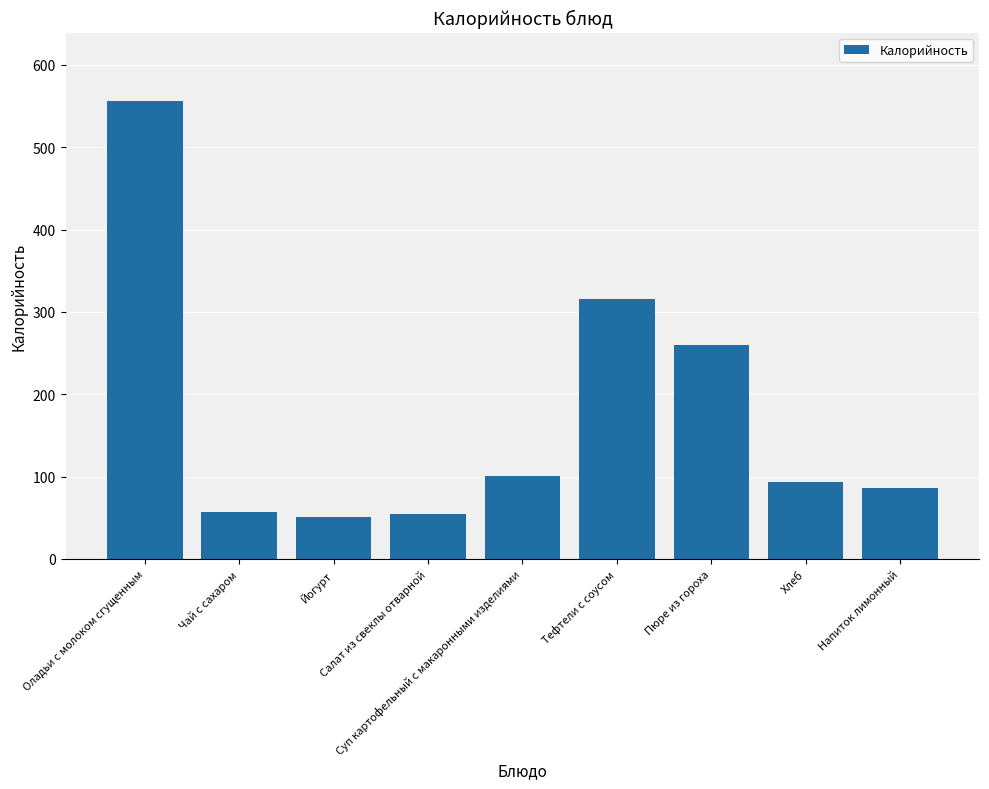

How many categories are shown in the chart?

9